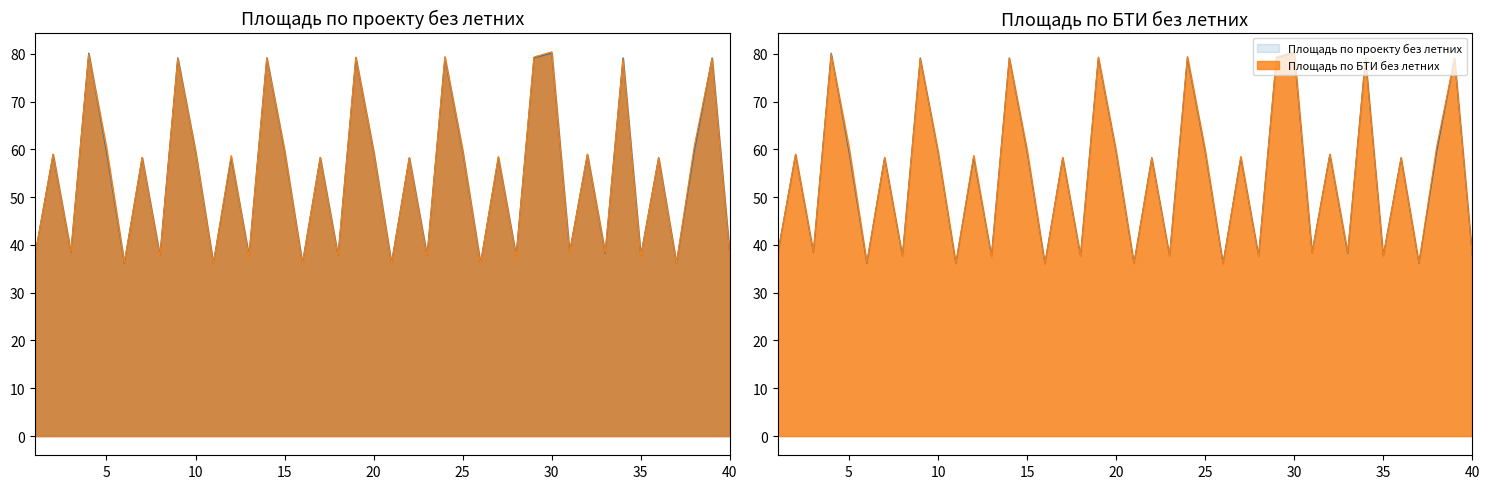

At how many categories does at least one series exceed 72?

9